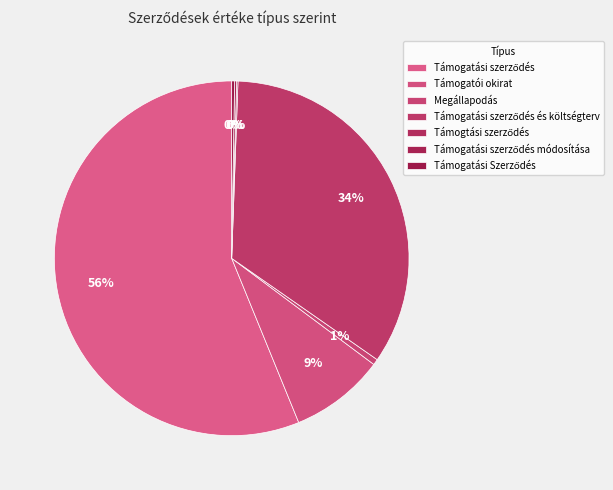

Count the number of slices in the pie.

7